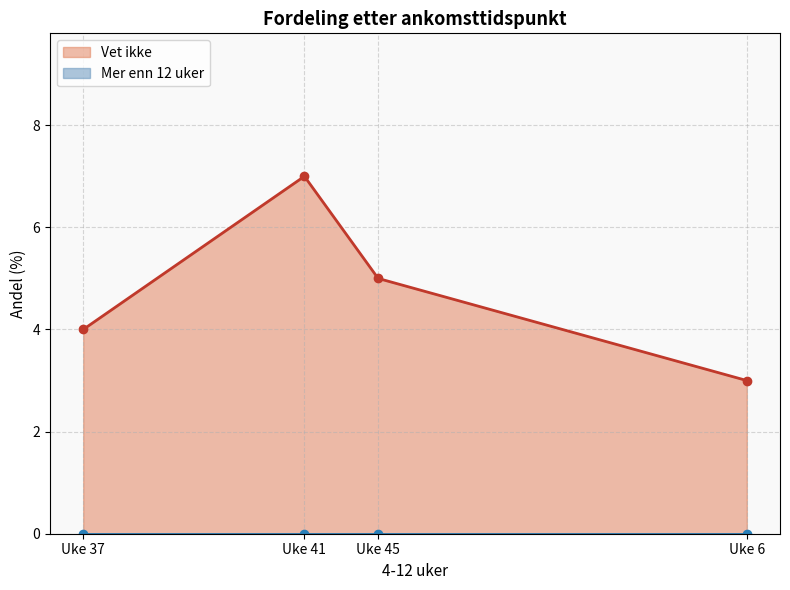

What is the change in value from Uke 37 to Uke 6?

-1